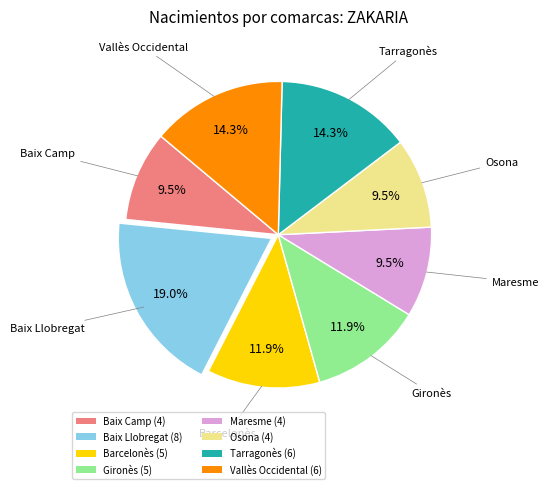

Which category has the biggest portion of the pie?

Baix Llobregat